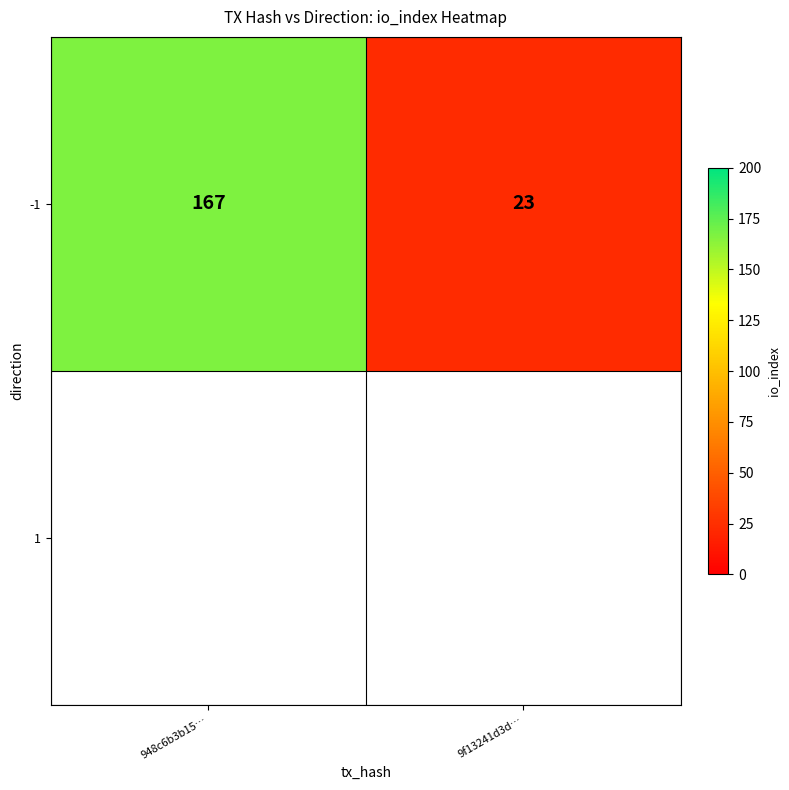

Rank the categories by value from highest to lowest.

948c6b3b15…, 9f13241d3d…